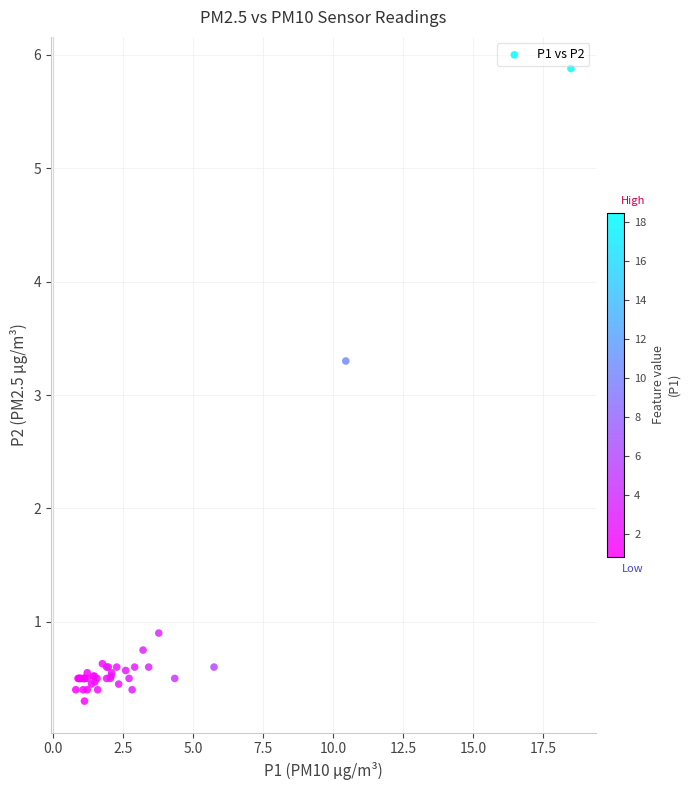

What Y value in the scatter plot is closest to 3?

3.3